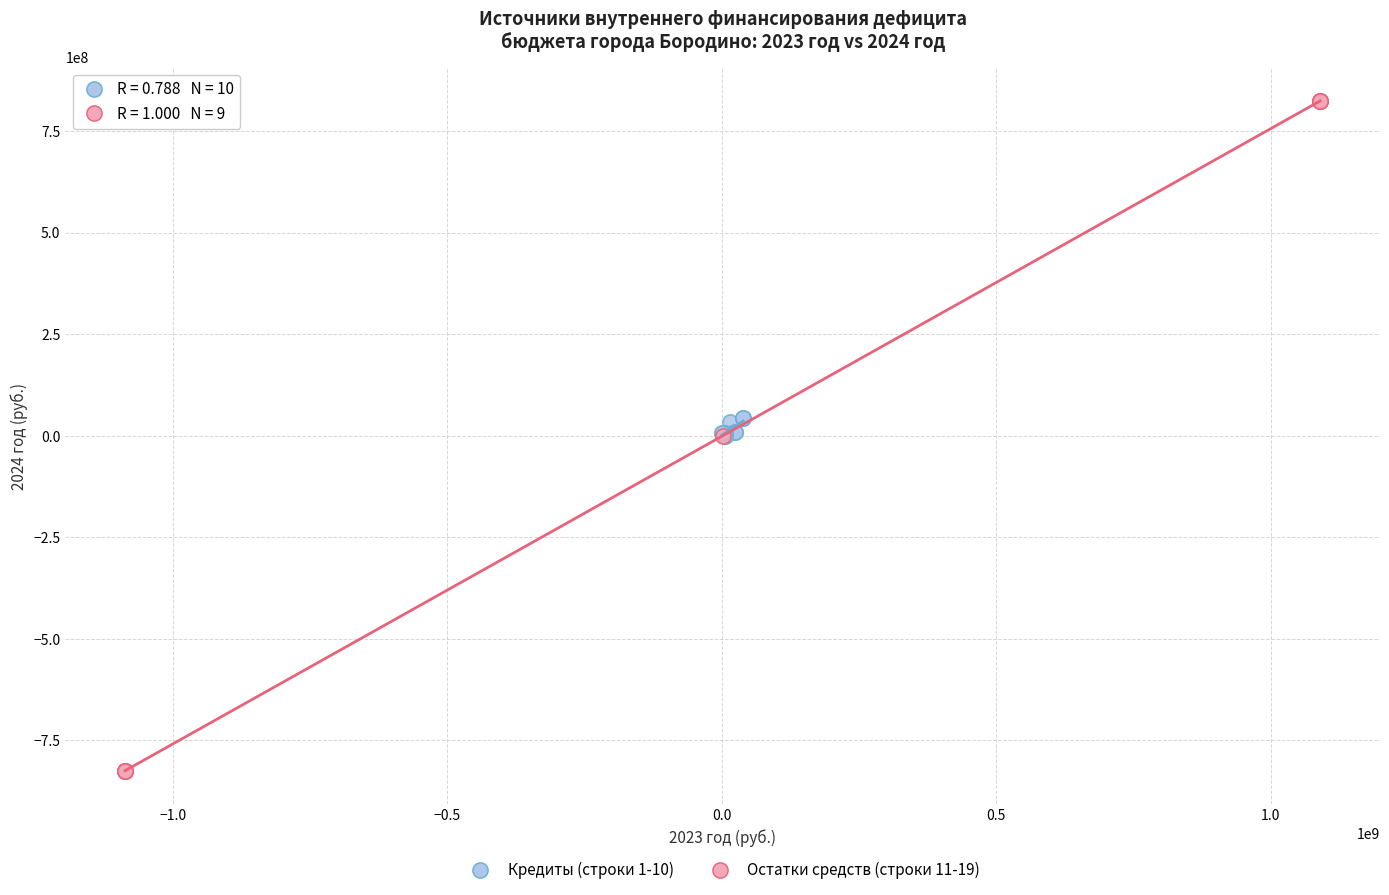

Which series has the largest Y range (max minus min)?

Остатки средств (строки 11-19)